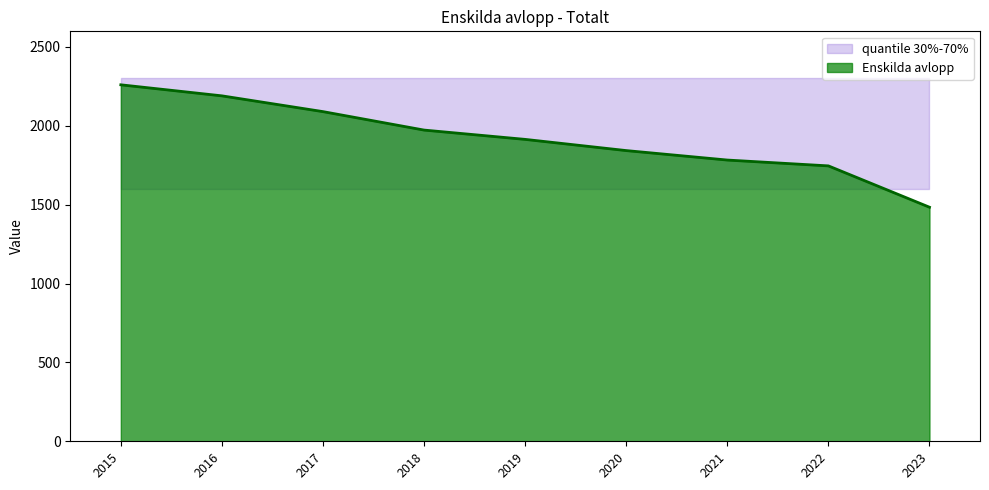

The value of Enskilda avlopp at 2015 is 1433. True or false?

False